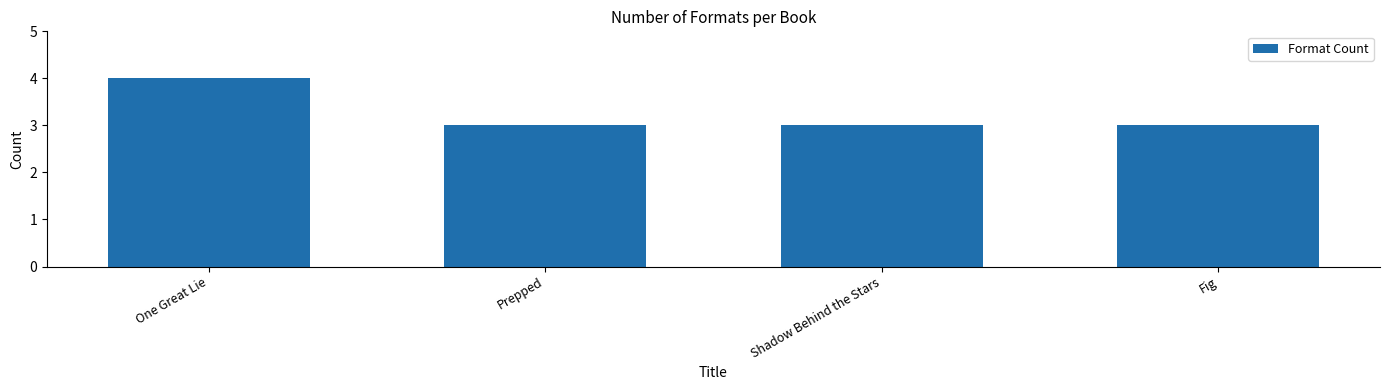

What is the approximate value at Prepped?

3